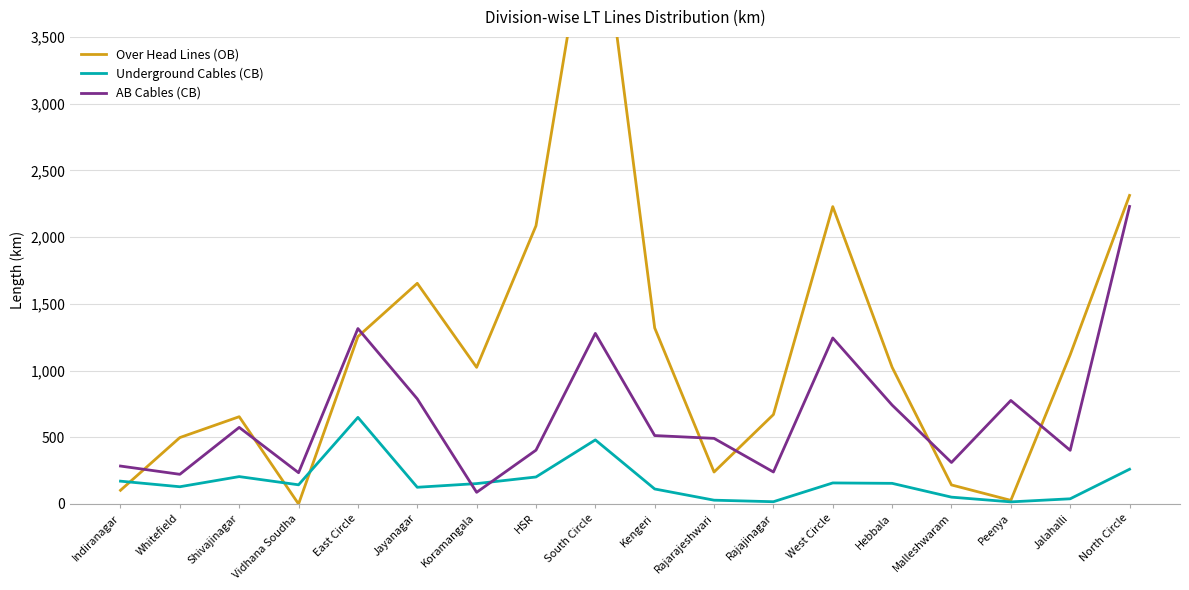

Reading right to left, list all the values displayed in this chart.

Over Head Lines (OB): North Circle=2312.1	Jalahalli=1117.9	Peenya=27.1	Malleshwaram=142.7	Hebbala=1024.4	West Circle=2228.2	Rajajinagar=669.9	Rajarajeshwari=239.3	Kengeri=1318.9	South Circle=4761.8	HSR=2084.6	Koramangala=1023.8	Jayanagar=1653.5	East Circle=1254.1	Vidhana Soudha=0.0	Shivajinagar=654.0	Whitefield=497.7	Indiranagar=102.5
Underground Cables (CB): North Circle=260.3	Jalahalli=38.8	Peenya=15.7	Malleshwaram=51.1	Hebbala=154.6	West Circle=157.7	Rajajinagar=16.9	Rajarajeshwari=28.4	Kengeri=112.4	South Circle=480.1	HSR=202.3	Koramangala=152.7	Jayanagar=125.2	East Circle=648.8	Vidhana Soudha=143.6	Shivajinagar=205.2	Whitefield=129.1	Indiranagar=170.9
AB Cables (CB): North Circle=2229.5	Jalahalli=402.1	Peenya=775.6	Malleshwaram=310.8	Hebbala=741.0	West Circle=1243.9	Rajajinagar=239.7	Rajarajeshwari=491.5	Kengeri=512.6	South Circle=1278.2	HSR=403.2	Koramangala=87.2	Jayanagar=787.8	East Circle=1314.5	Vidhana Soudha=234.2	Shivajinagar=573.9	Whitefield=222.3	Indiranagar=284.1